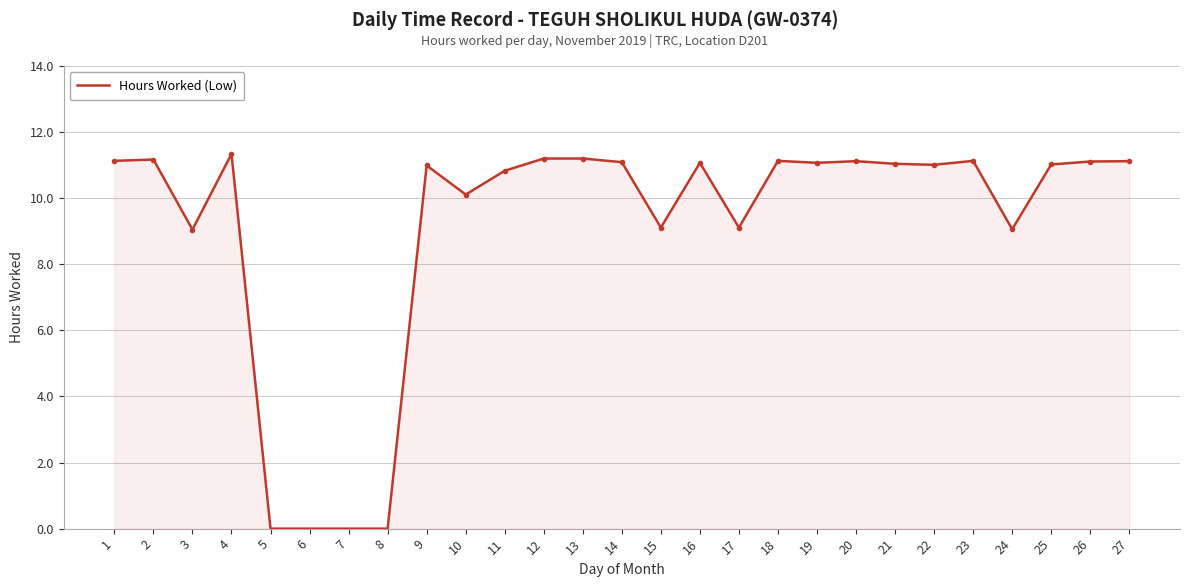

Reading right to left, transcribe all the data shown in this chart.

27=11.1	26=11.1	25=11.0	24=9.1	23=11.1	22=11.0	21=11.0	20=11.1	19=11.1	18=11.1	17=9.1	16=11.1	15=9.1	14=11.1	13=11.2	12=11.2	11=10.8	10=10.1	9=11.0	8=0.0	7=0.0	6=0.0	5=0.0	4=11.3	3=9.1	2=11.2	1=11.1